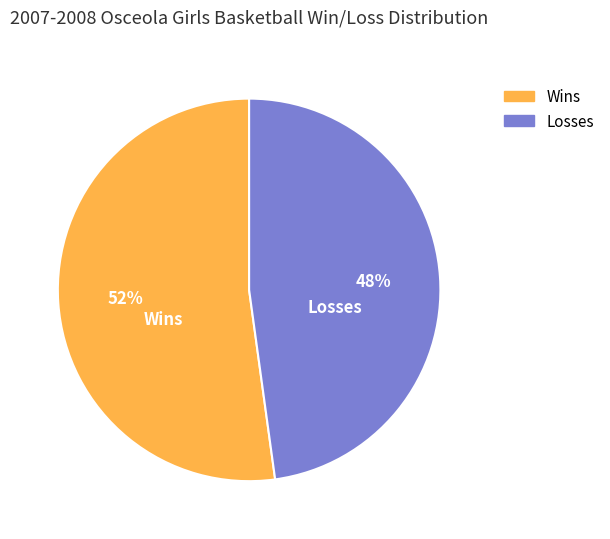

To the nearest percent, what is the average slice percentage?

50%